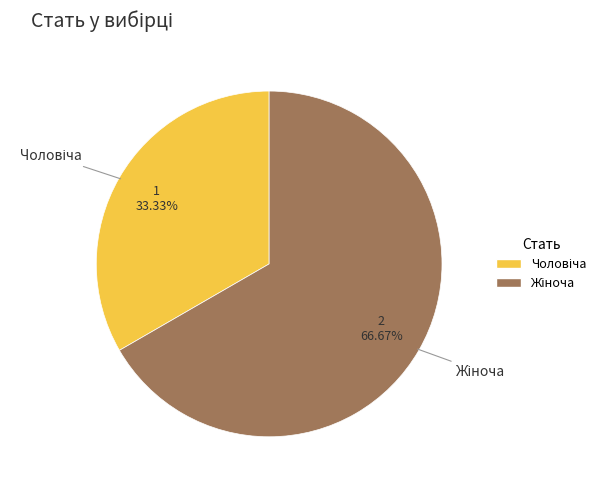

Count the number of slices in the pie.

2